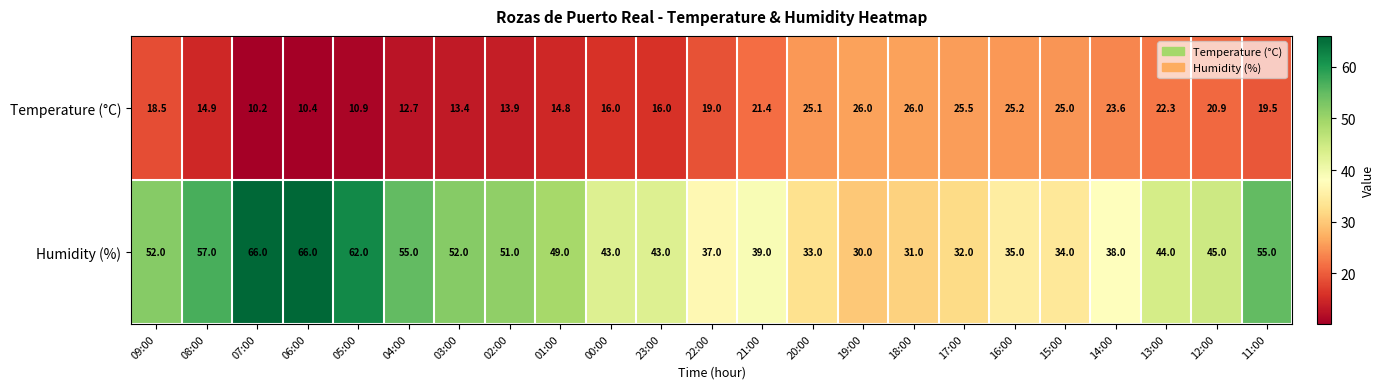

Which series has the largest total across all categories?

Humidity (%)